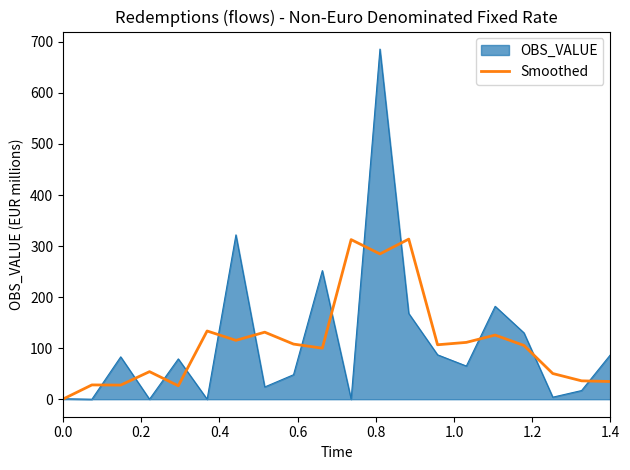

List the series in order of their peak value, lowest first.

Smoothed, OBS_VALUE